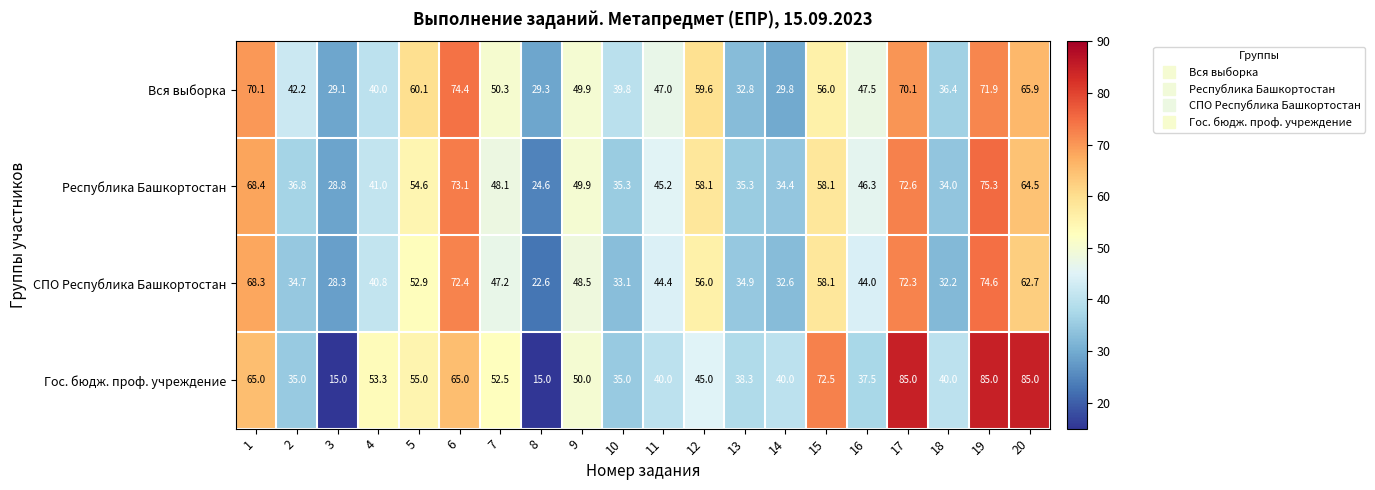

What is the spread (max minus min) of values at 9?

1.5